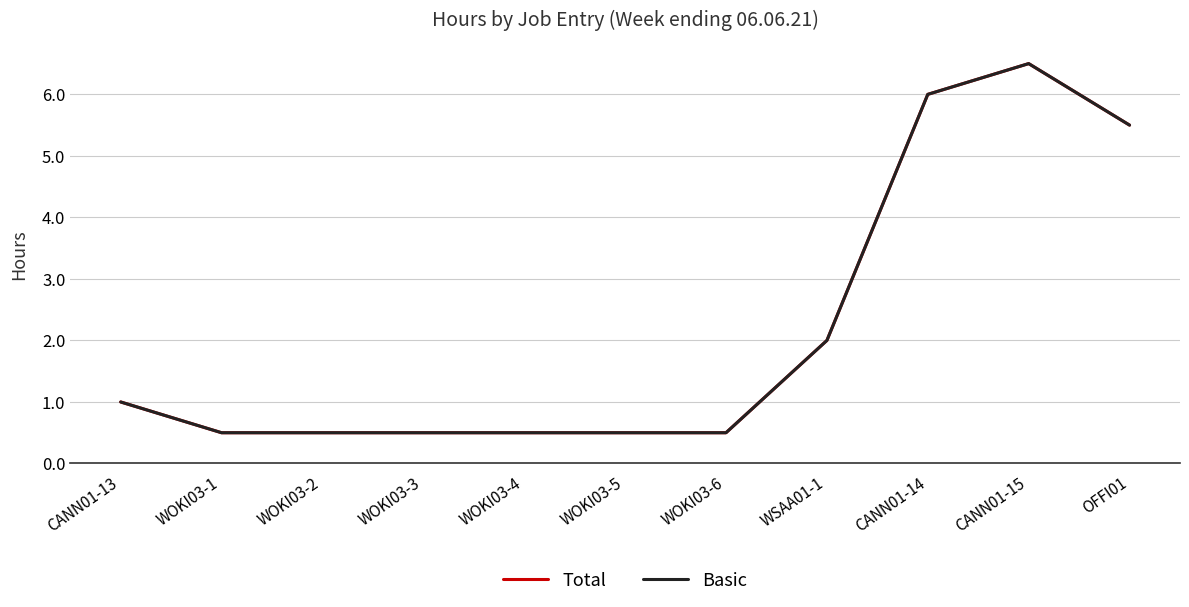

The value of Total at CANN01-13 is 1.0. True or false?

True